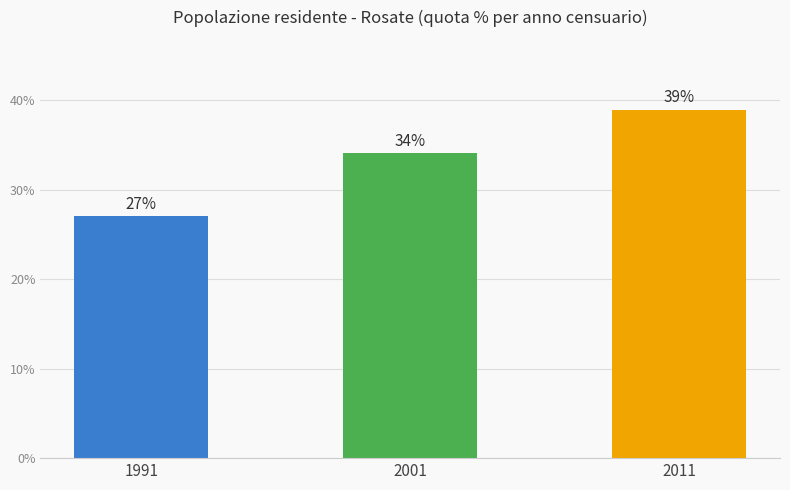

How many bars are there in total?

3